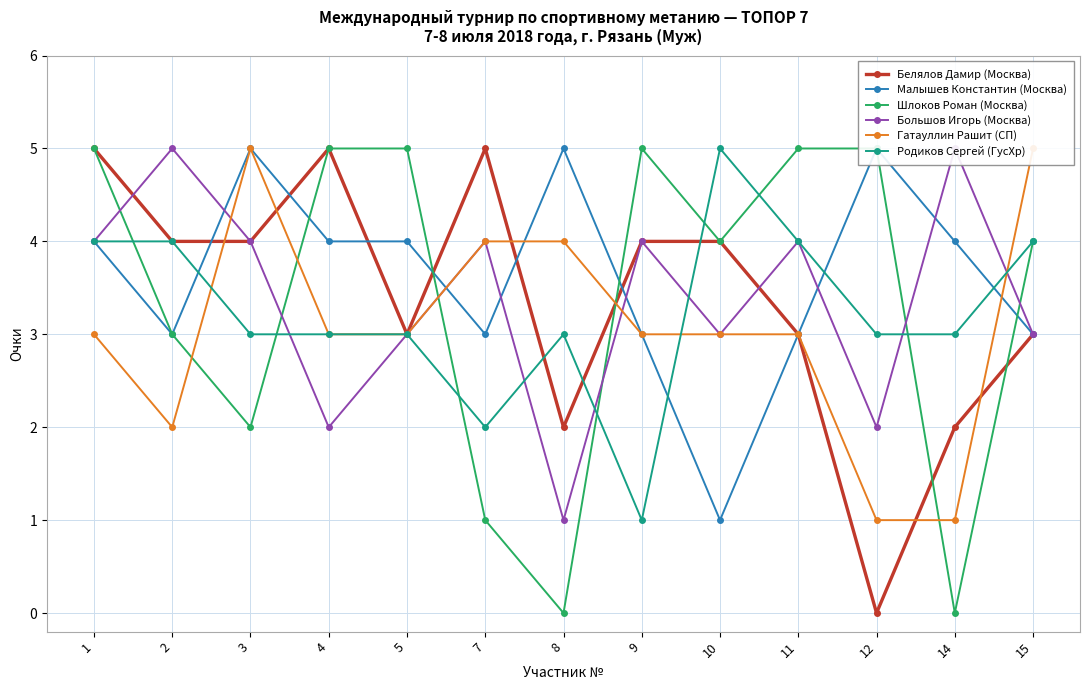

Which series ends up on top after the final intersection of Гатауллин Рашит (СП) and Малышев Константин (Москва)?

Гатауллин Рашит (СП)